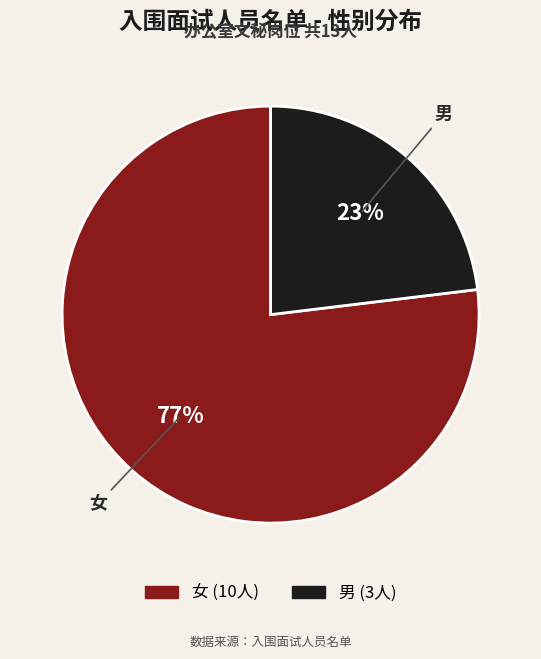

Is the sum of 女 and 男 greater than half?

Yes